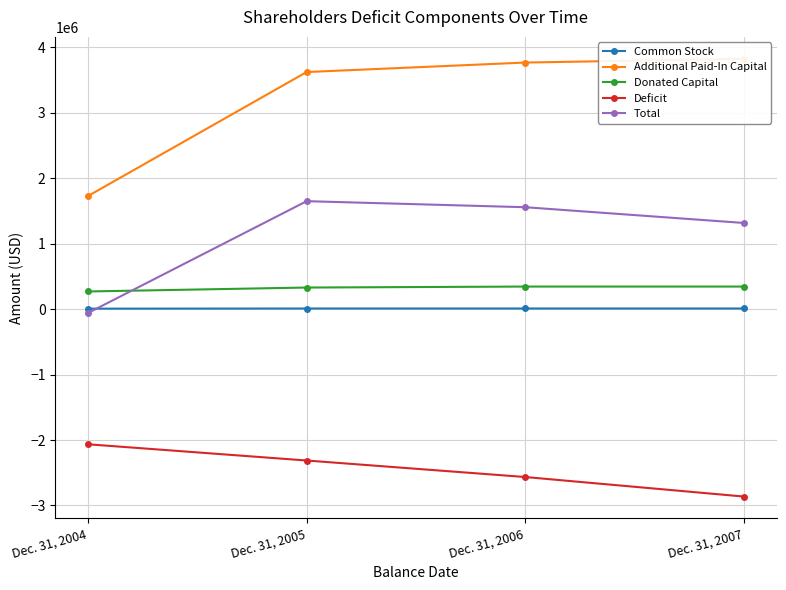

How many lines are shown in the chart?

5